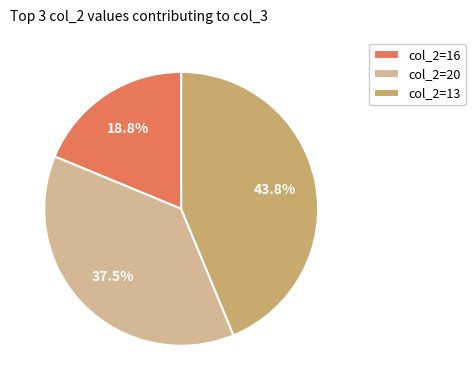

What is the ratio of the value at col_2=20 to the value at col_2=13?

0.9